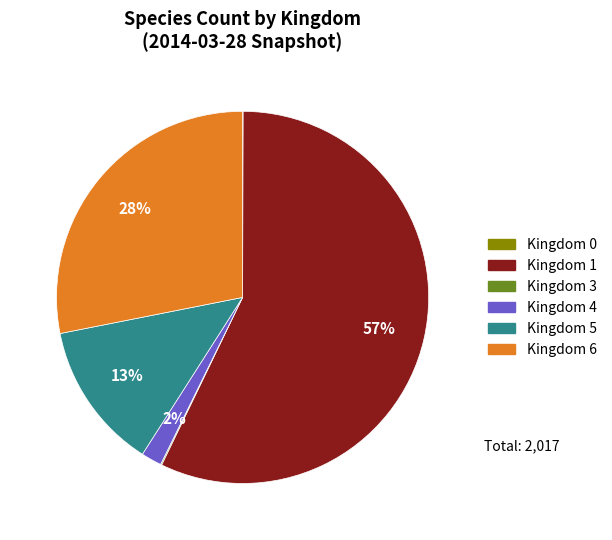

Does any single category account for the majority?

Yes